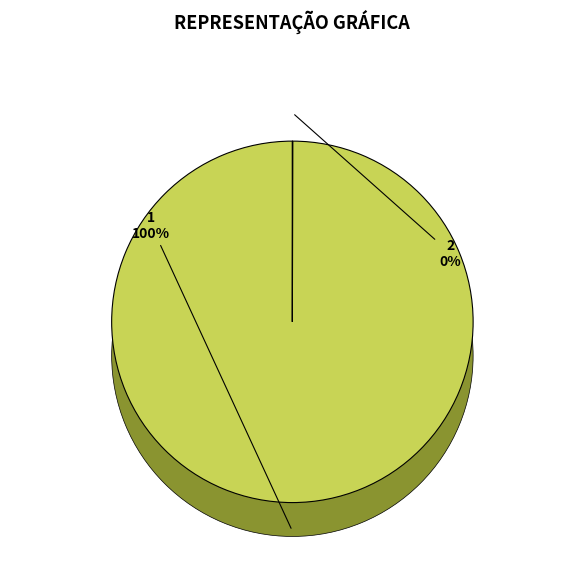

The 1 slice represents 100% of the pie. True or false?

True